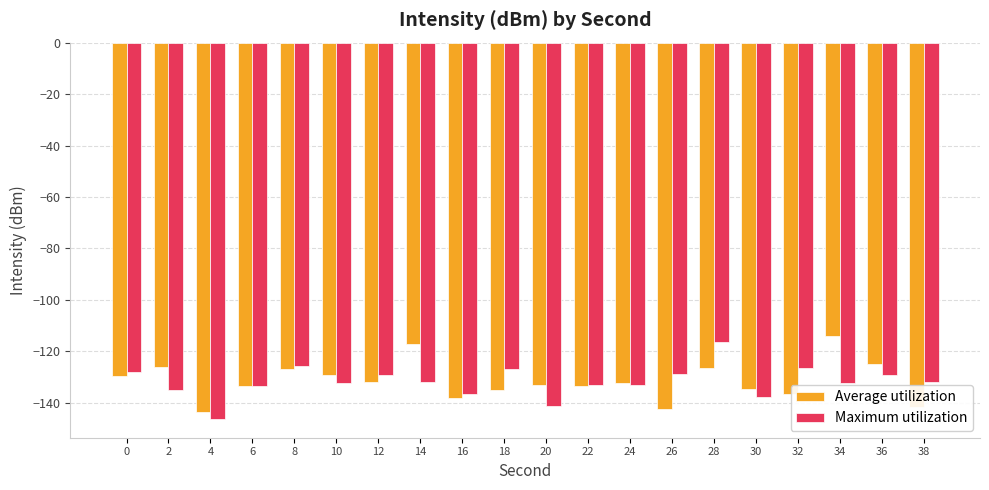

What is the highest value of the Average utilization series?

-114.0